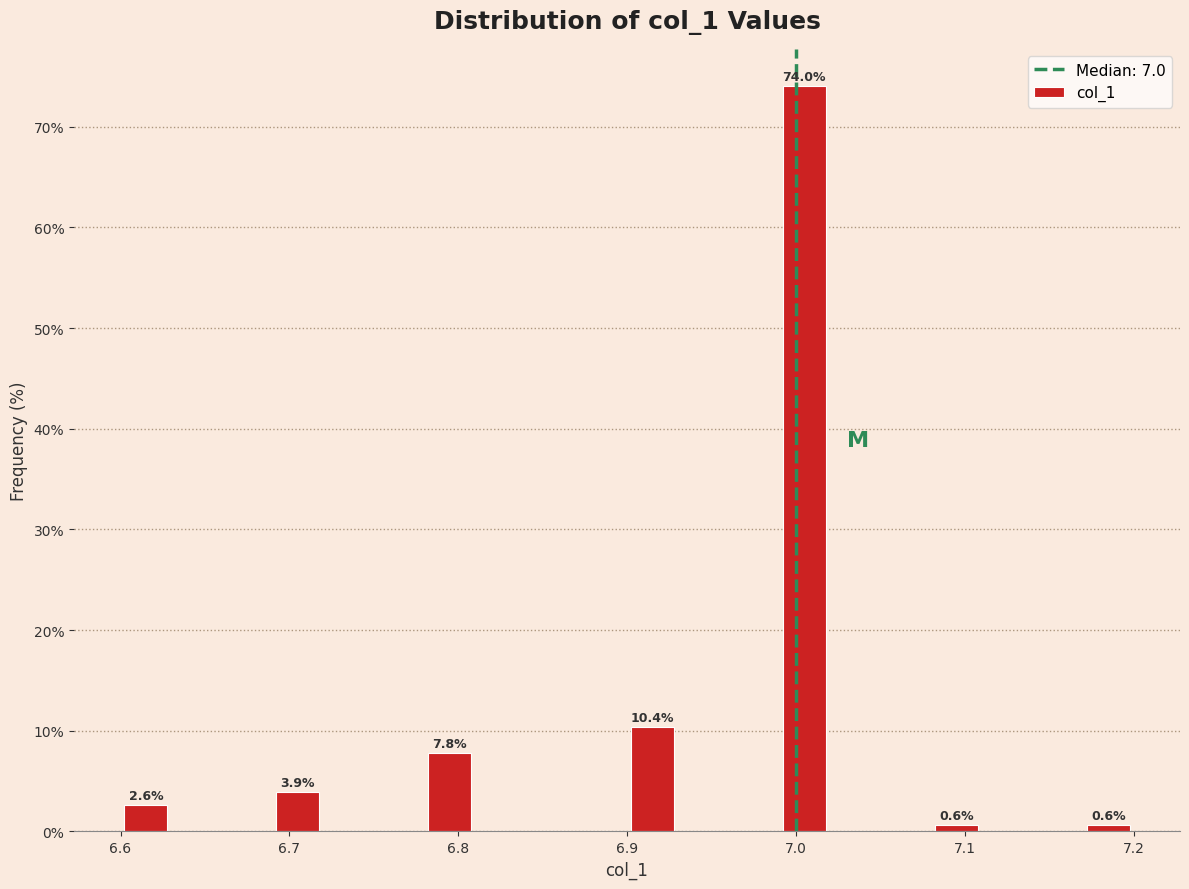

Read against the x-axis, roughly where is the centre of the tallest bar?

7.01